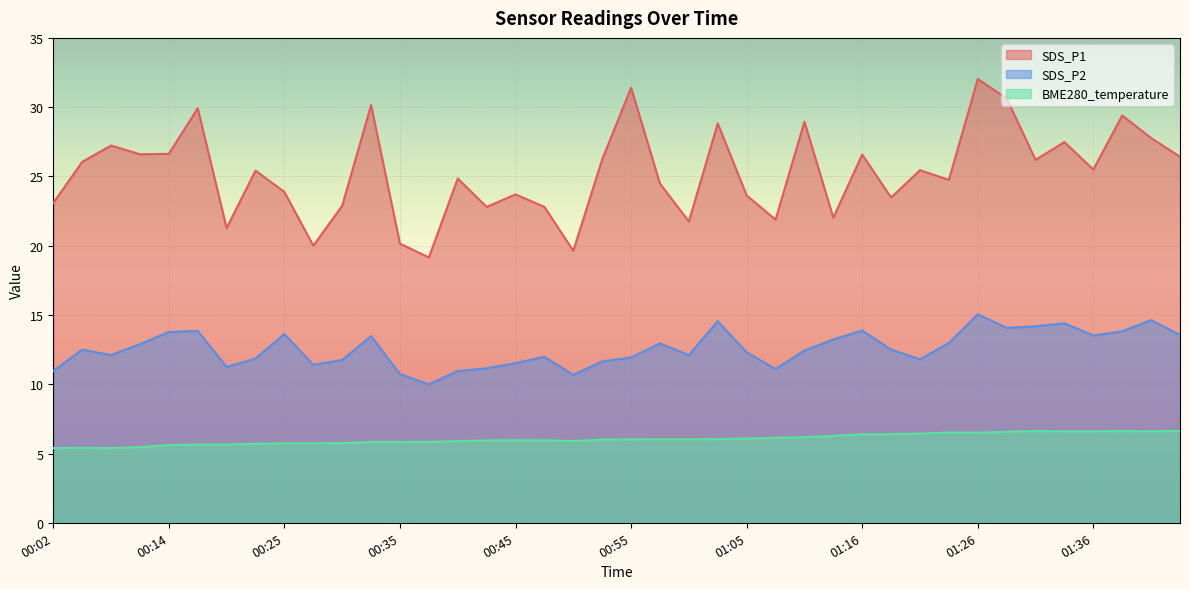

Where is the first local minimum for SDS_P2?

00:07